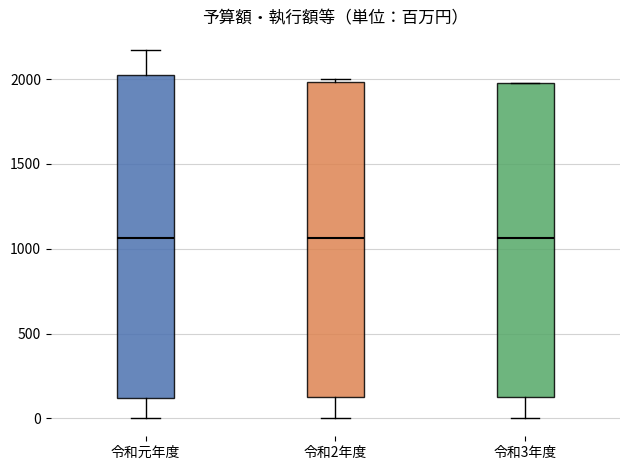

Reading left to right, transcribe this box plot: for each box, give where its median line is, the range the box spans, and where its two whiskers end, as read against the y-axis. The values are not printed on the chart, so give them approximately, as read against the axis.

令和元年度: median 1050, box 100 to 2050, whiskers 0 to 2150
令和2年度: median 1050, box 150 to 2000, whiskers 0 to 2000
令和3年度: median 1050, box 150 to 2000, whiskers 0 to 2000